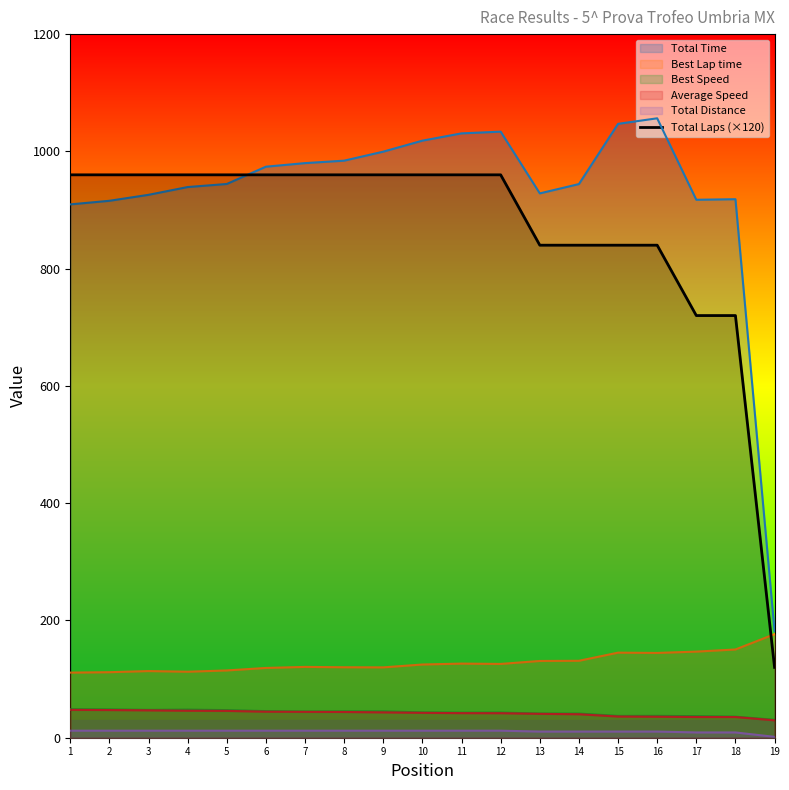

What is the minimum value for Total Time?

182.1